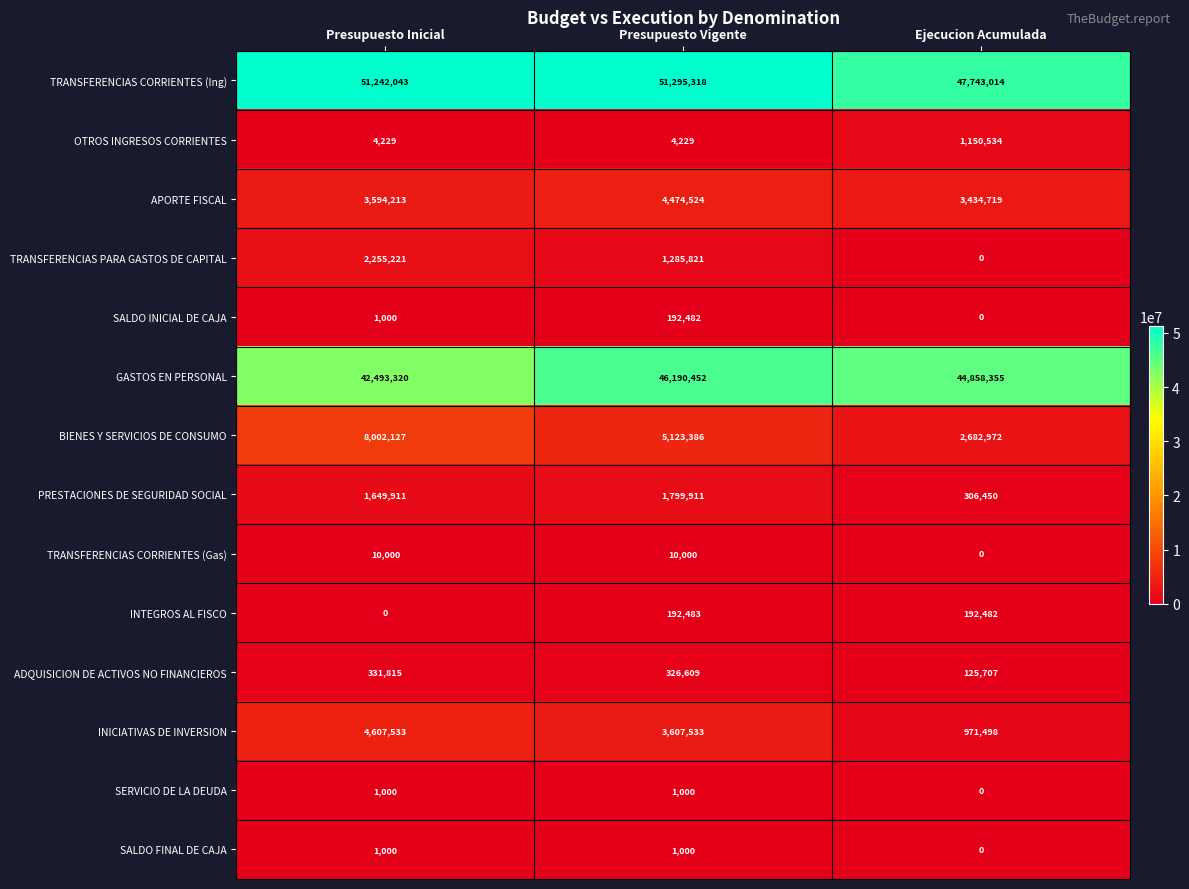

Read the PRESTACIONES DE SEGURIDAD SOCIAL value at Ejecucion Acumulada, to the nearest 10.

306450